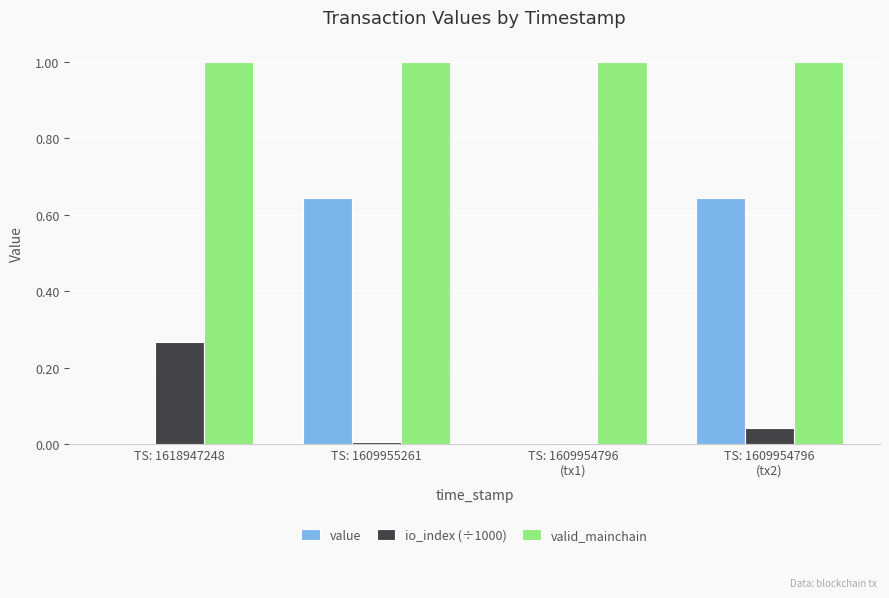

What is the maximum value shown in the chart?

1.0